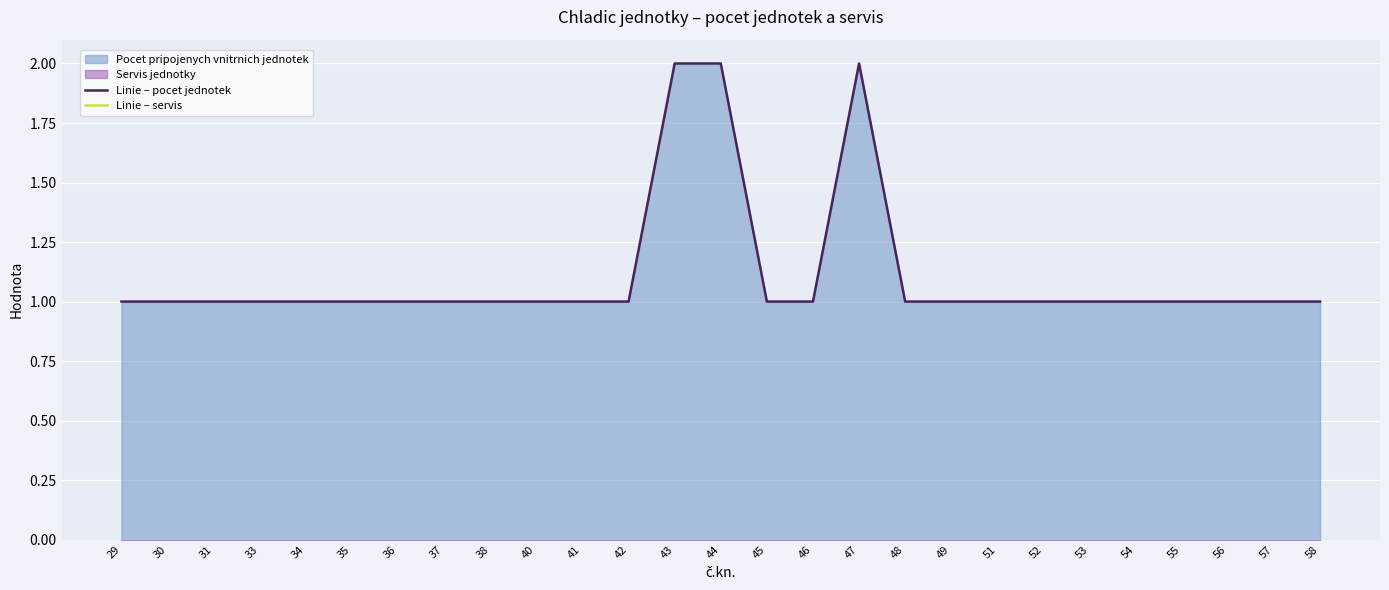

What is the difference between the second highest and minimum values in the Linie – pocet jednotek series?

1